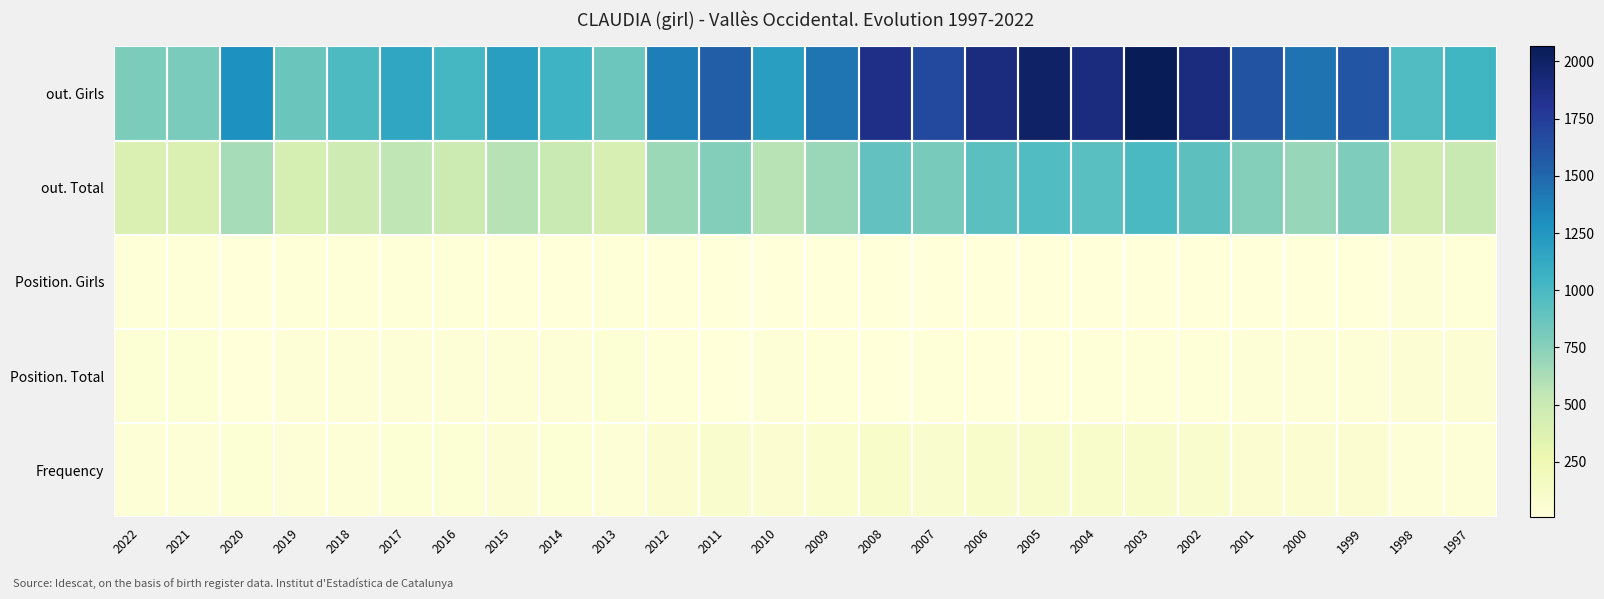

Between 2012 and 2017, which is larger?

2012